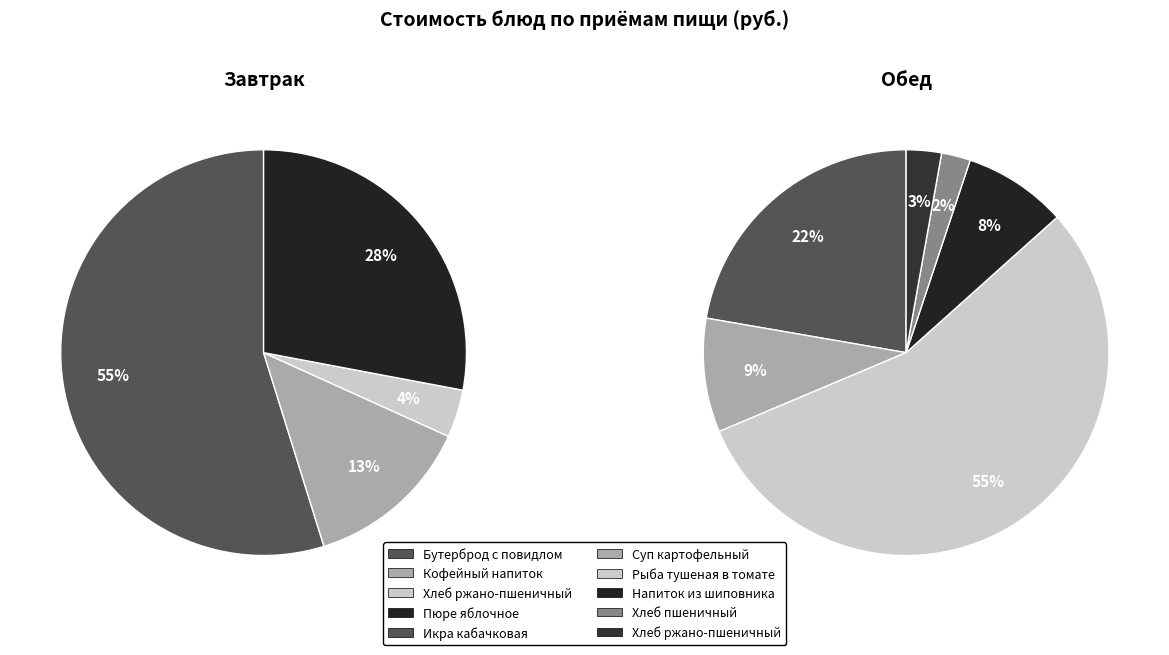

Which slice is the smallest?

Обед (хлеб пшеничный)